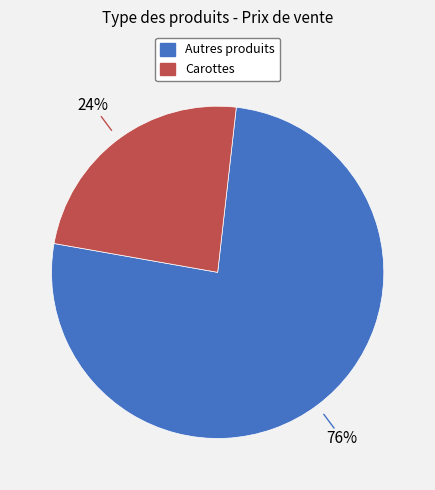

To the nearest percent, what is the difference between the largest and smallest slice percentages?

52%